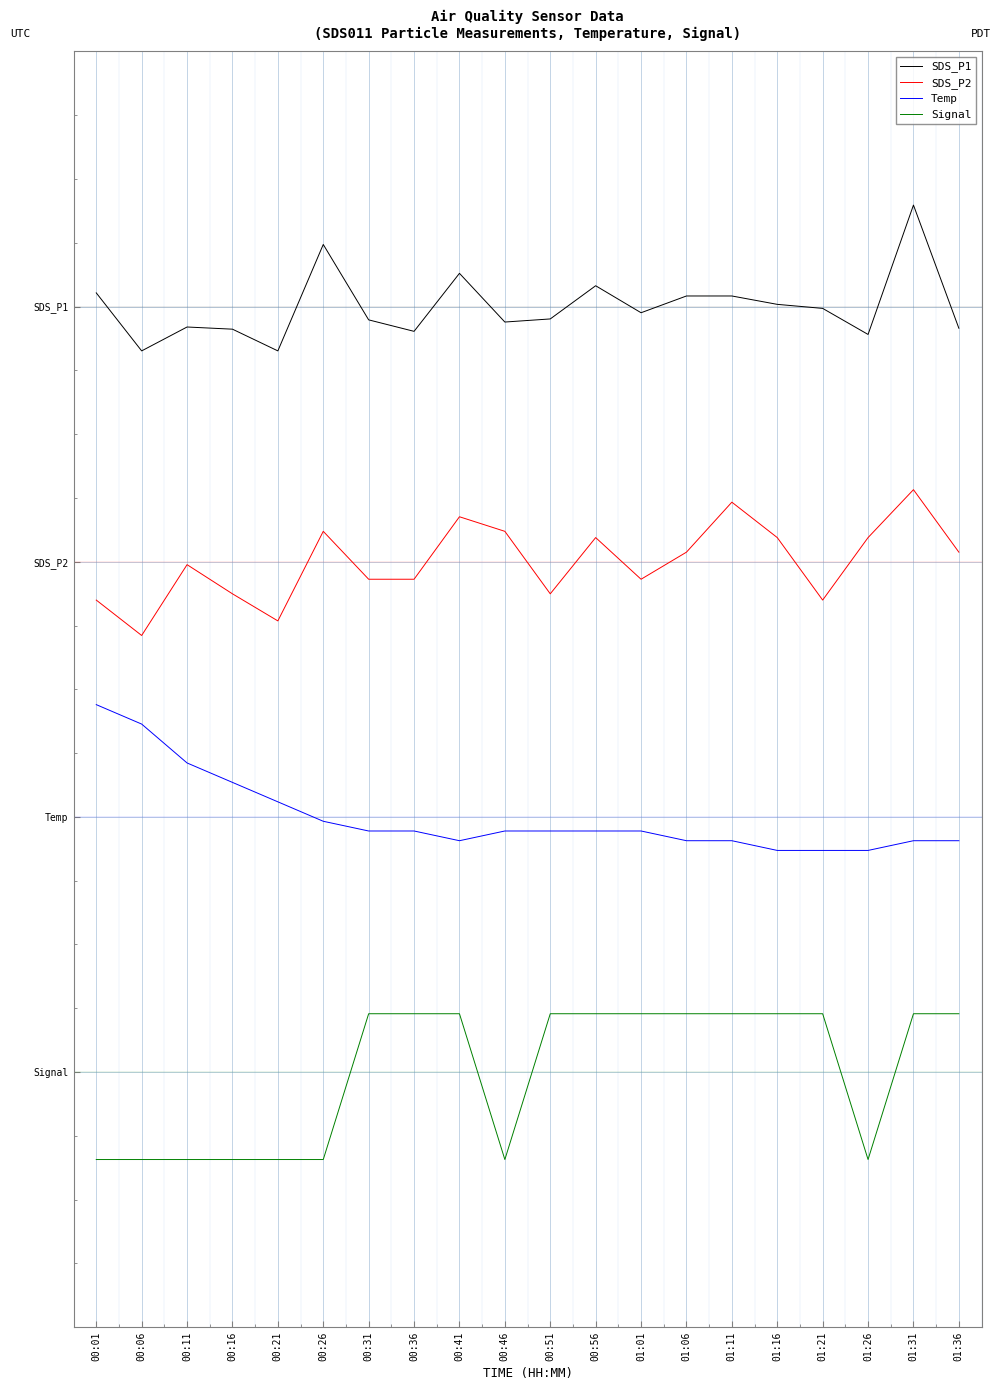

List the series in order of their overall mean, highest first.

SDS_P1, SDS_P2, Temp, Signal